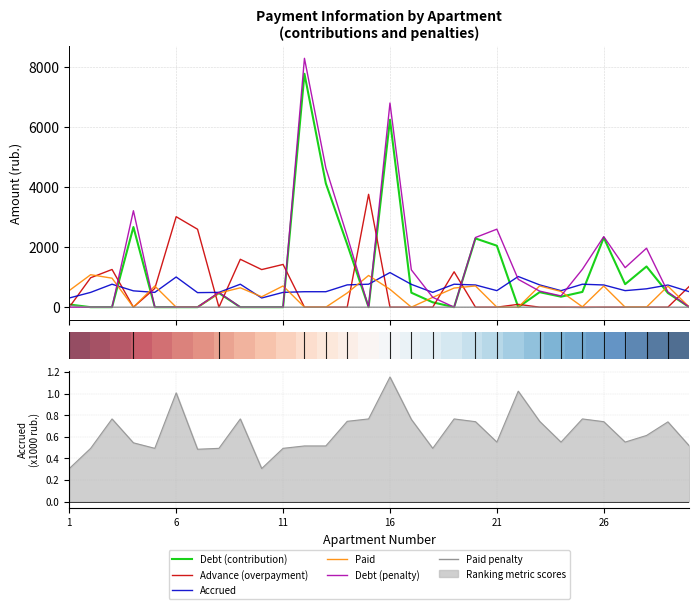

Where is the first local maximum for zadolzhennost_peni?

4